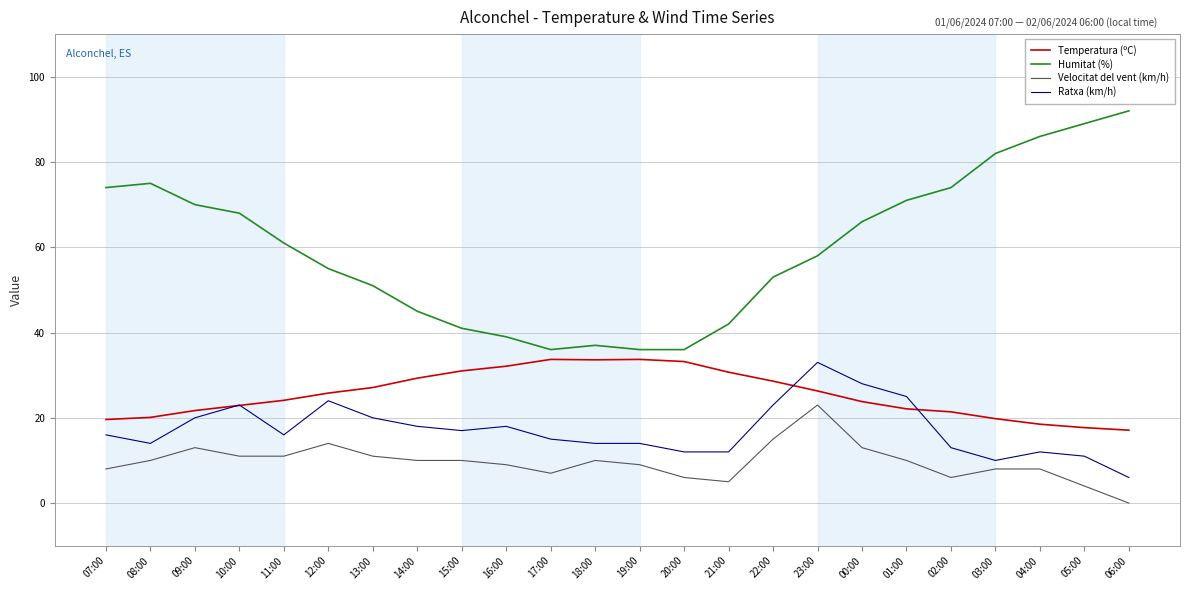

Rank the series at 13:00 from highest to lowest value.

Humitat (%), Temperatura (ºC), Ratxa (km/h), Velocitat del vent (km/h)